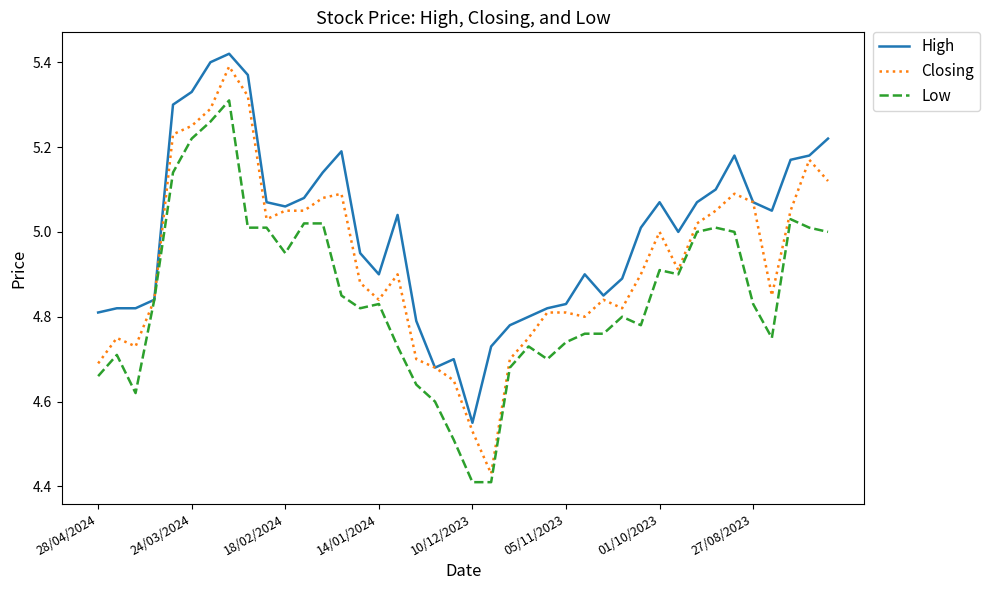

List the series in order of their overall mean, lowest first.

Low, Closing, High